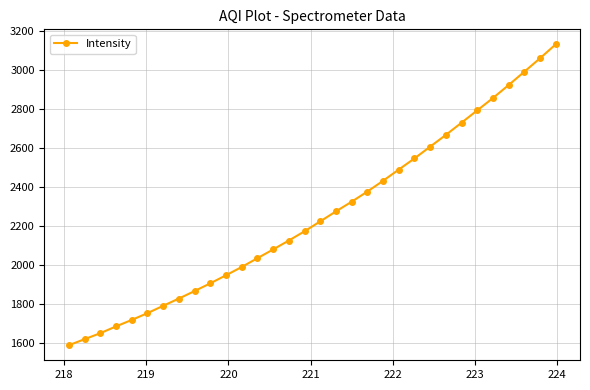

What is the value of the 11th point from the left?

1946.5